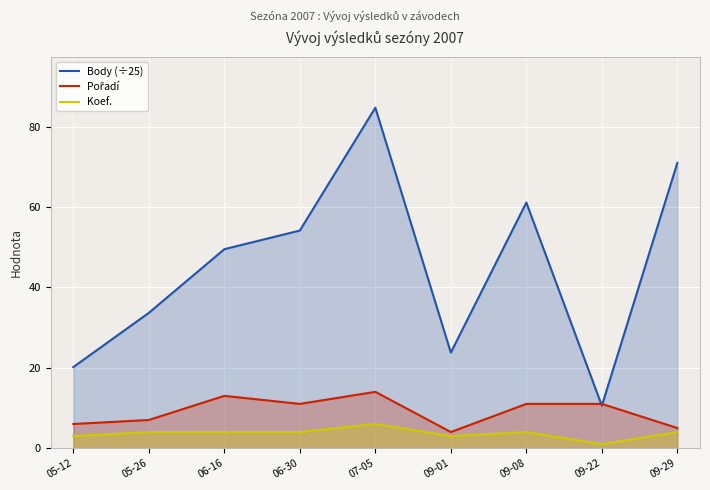

Reading left to right, list all the values displayed in this chart.

Body (÷25): 20.2	33.6	49.5	54.1	84.7	23.8	61.1	10.6	71.0
Pořadí: 6.0	7.0	13.0	11.0	14.0	4.0	11.0	11.0	5.0
Koef.: 3.0	4.0	4.0	4.0	6.0	3.0	4.0	1.0	4.0